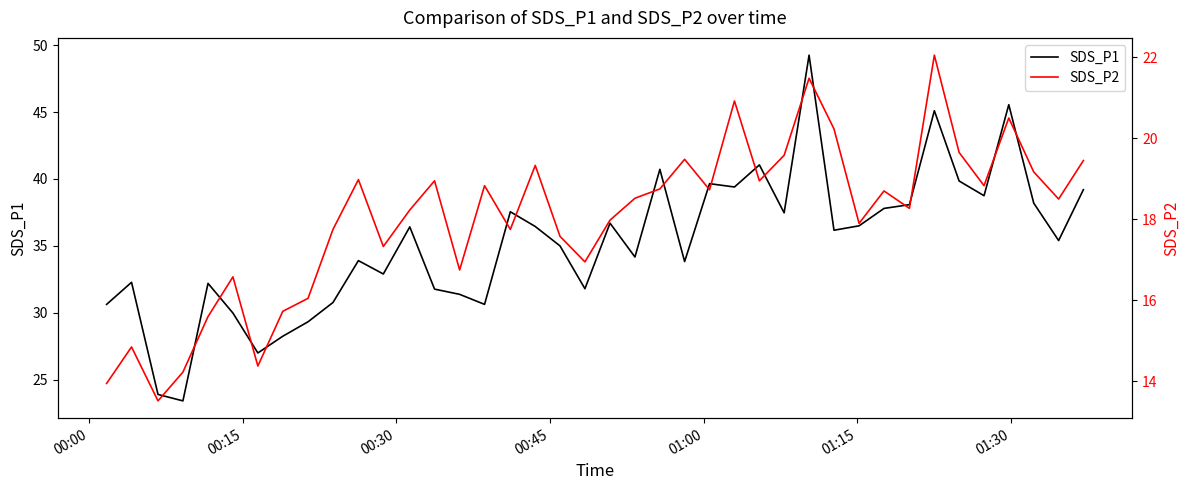

What is the maximum value for SDS_P2?

22.1